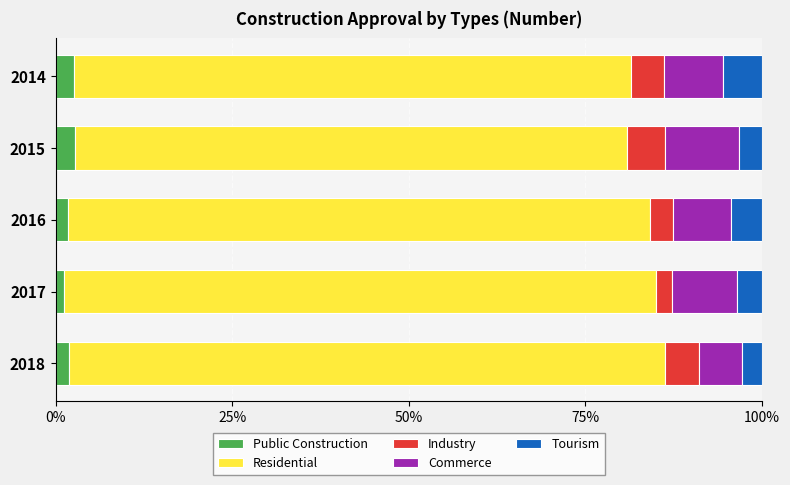

What is the total value across all series at 2014?

100.0